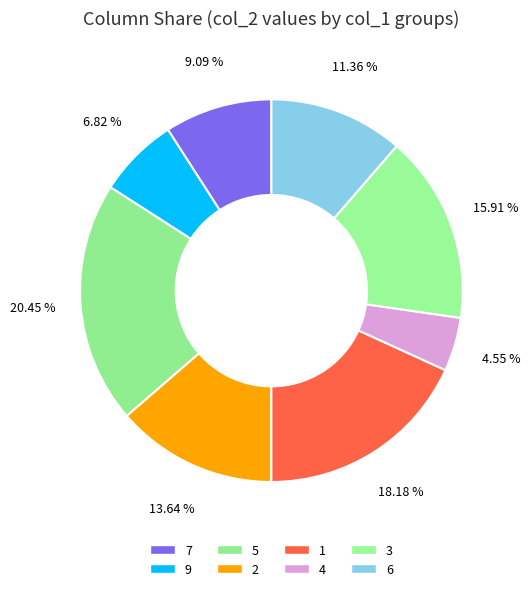

Count the number of slices in the pie.

8